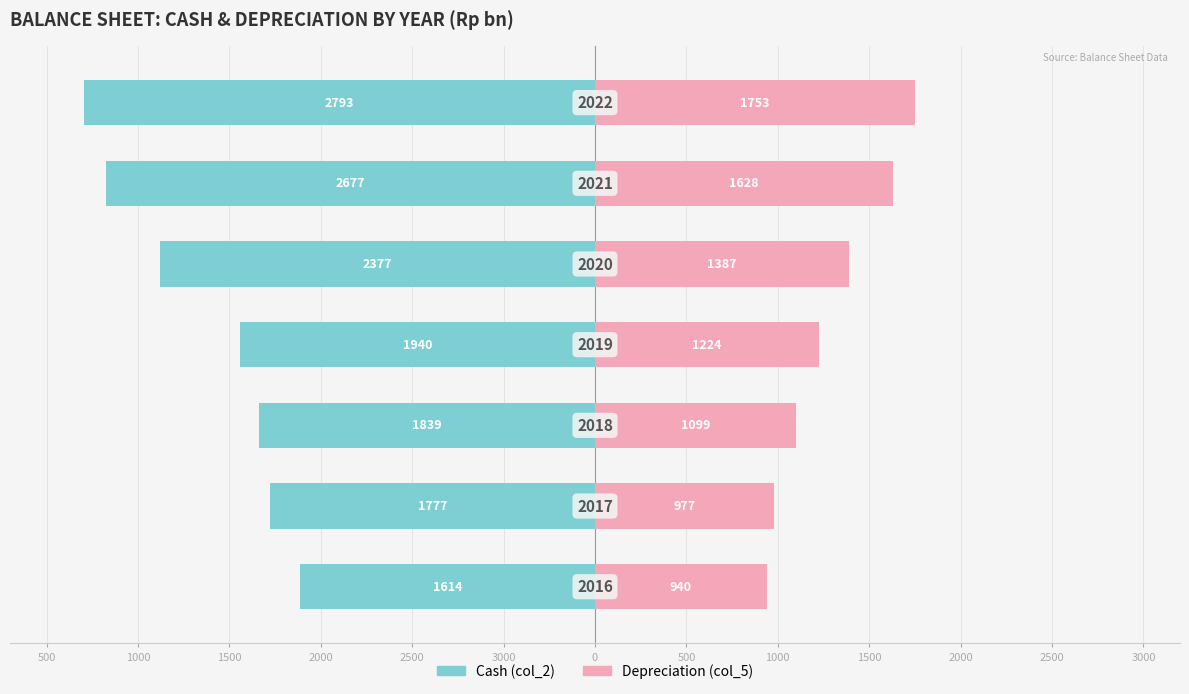

Count the number of data series in this chart.

2